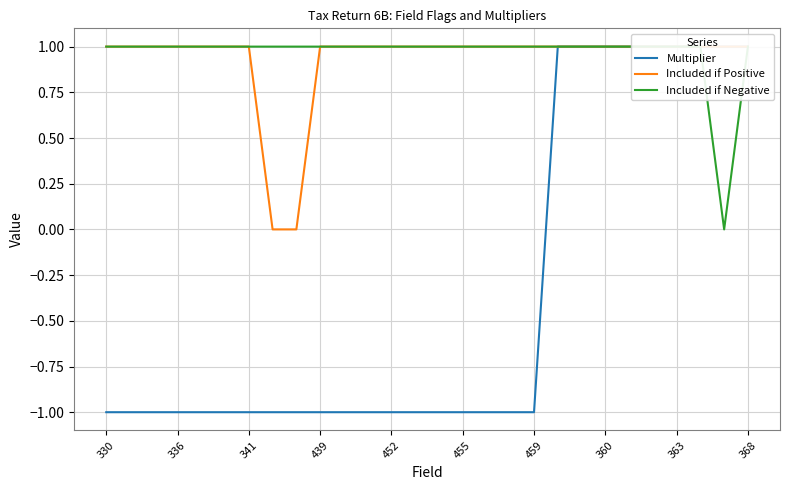

Does the chart have visible grid lines?

Yes